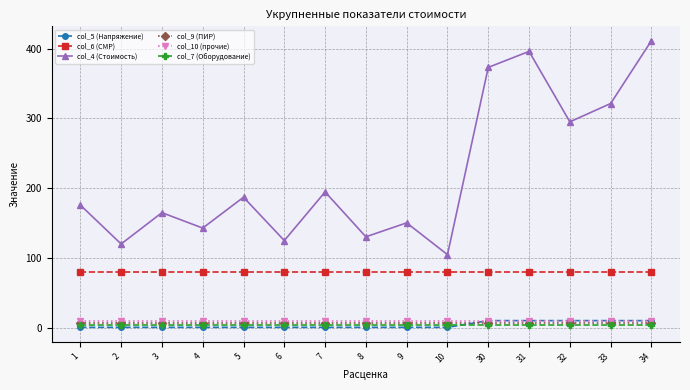

Which series has the widest spread of values?

col_4 (Стоимость)